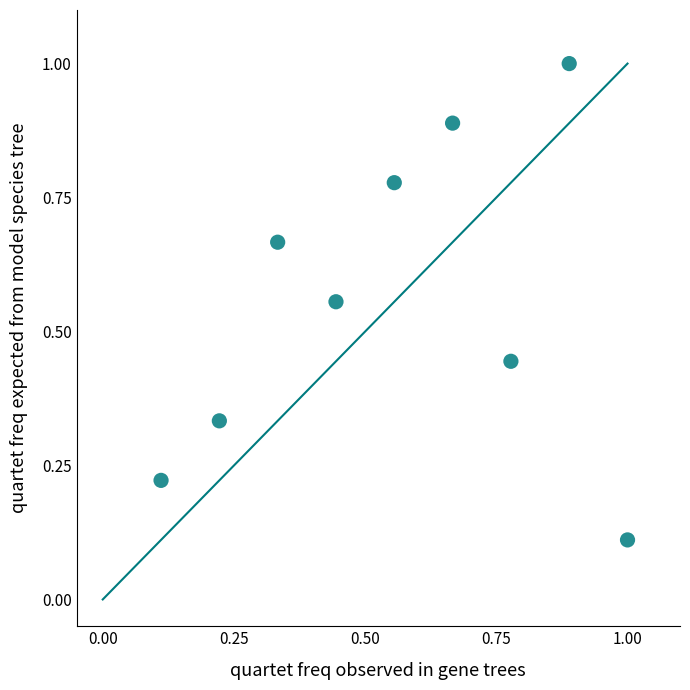

What is the range of Y values (max minus min)?

0.9